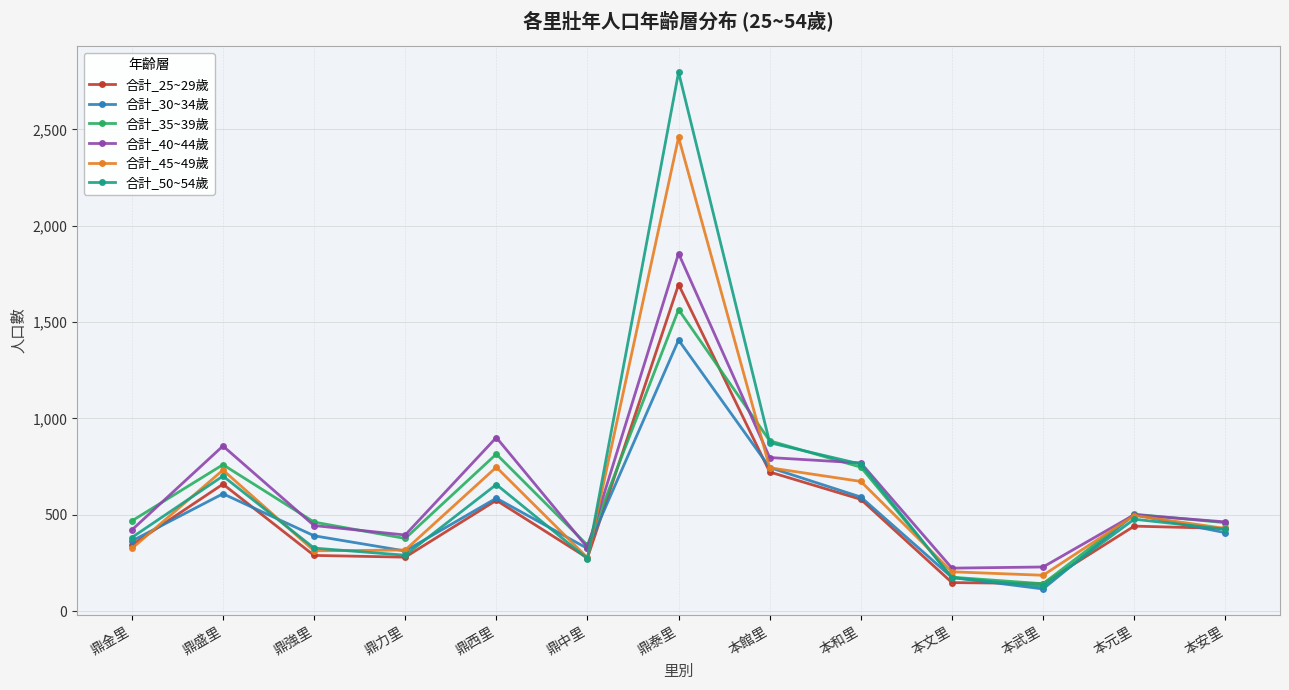

What is the total value across all series at 本館里?

4766